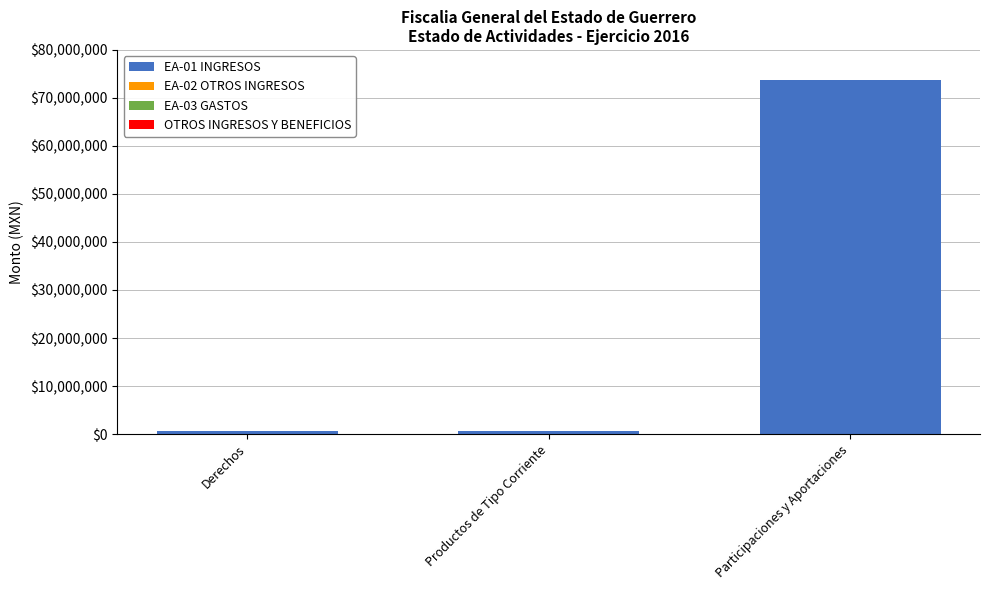

Which has a higher value, Participaciones y Aportaciones or Productos de Tipo Corriente?

Participaciones y Aportaciones